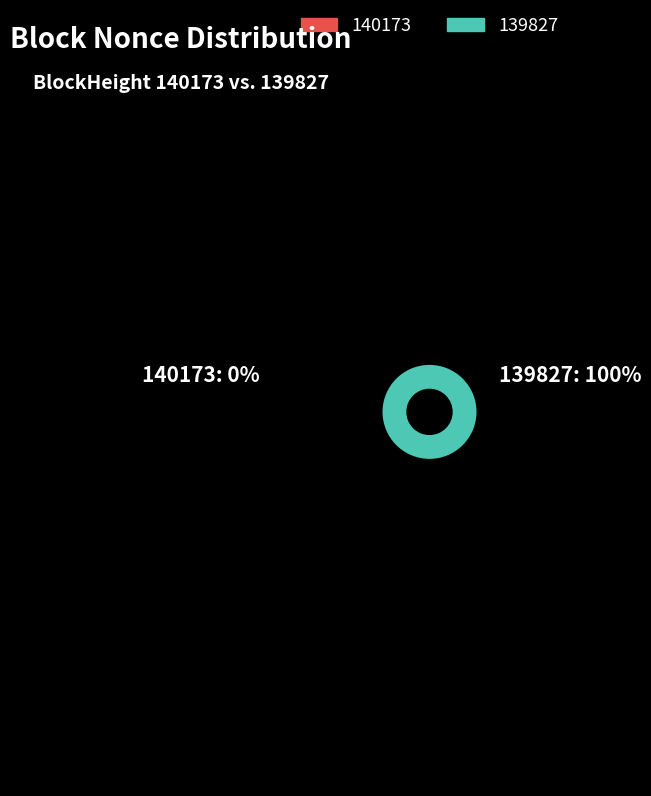

To the nearest percent, what is the difference between the largest and smallest slice percentages?

100%